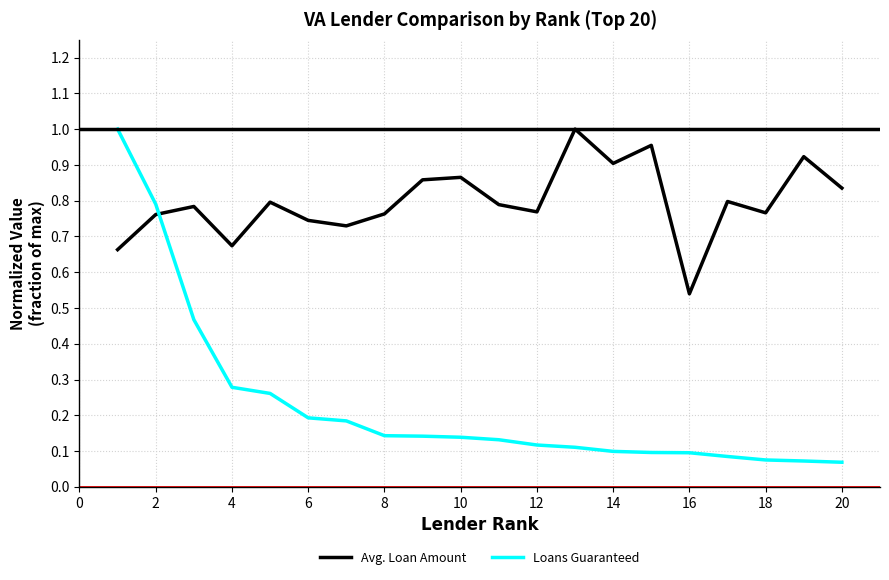

Which series has the largest total across all categories?

Avg. Loan Amount